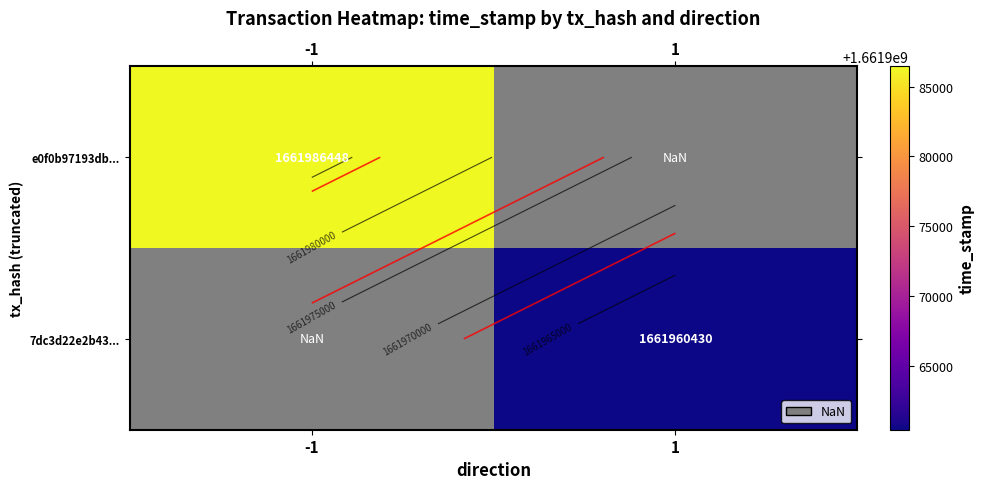

What is the greatest value displayed?

1661986448.0